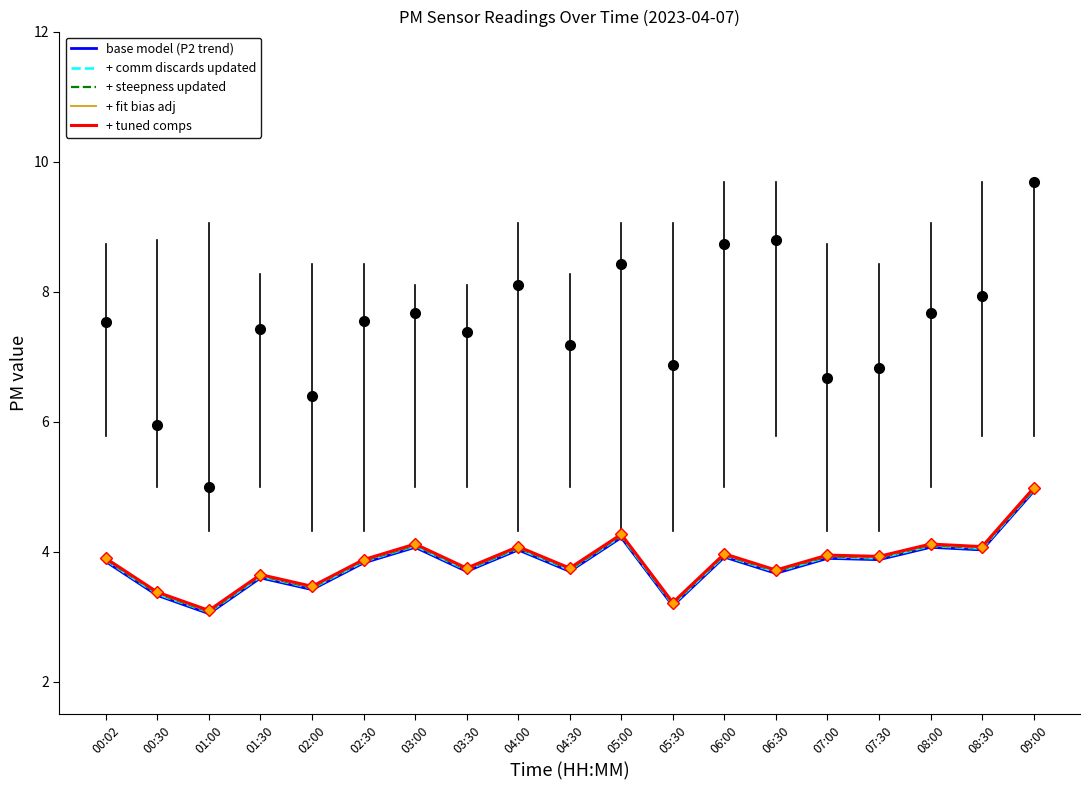

What is the difference between the maximum and second lowest values in the + steepness updated series?

1.8